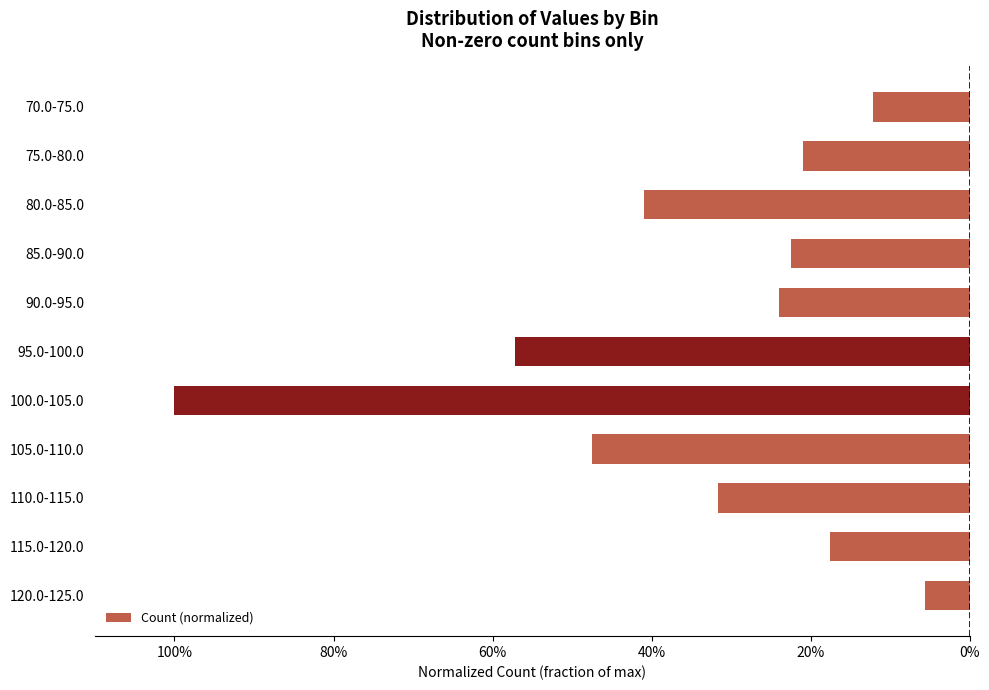

Are the bars horizontal?

Yes